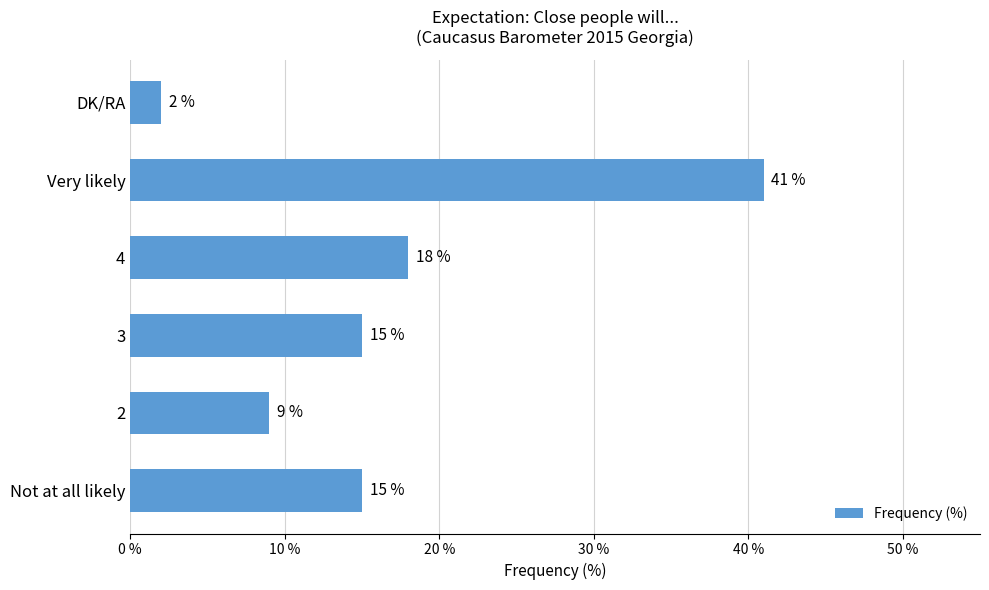

The value at 2 is 5. True or false?

False